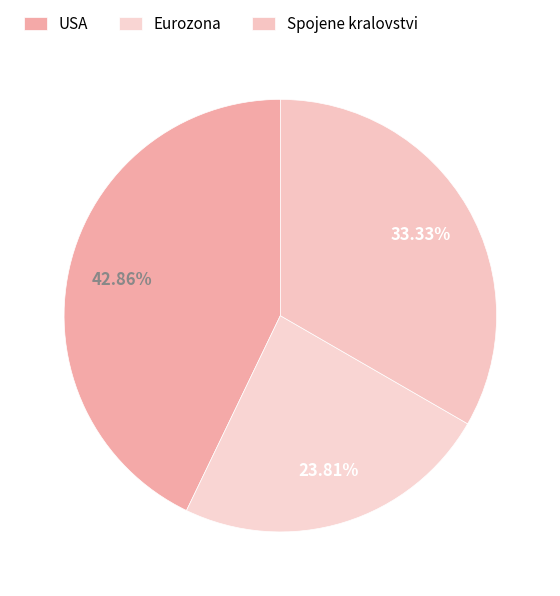

Count the number of slices in the pie.

3